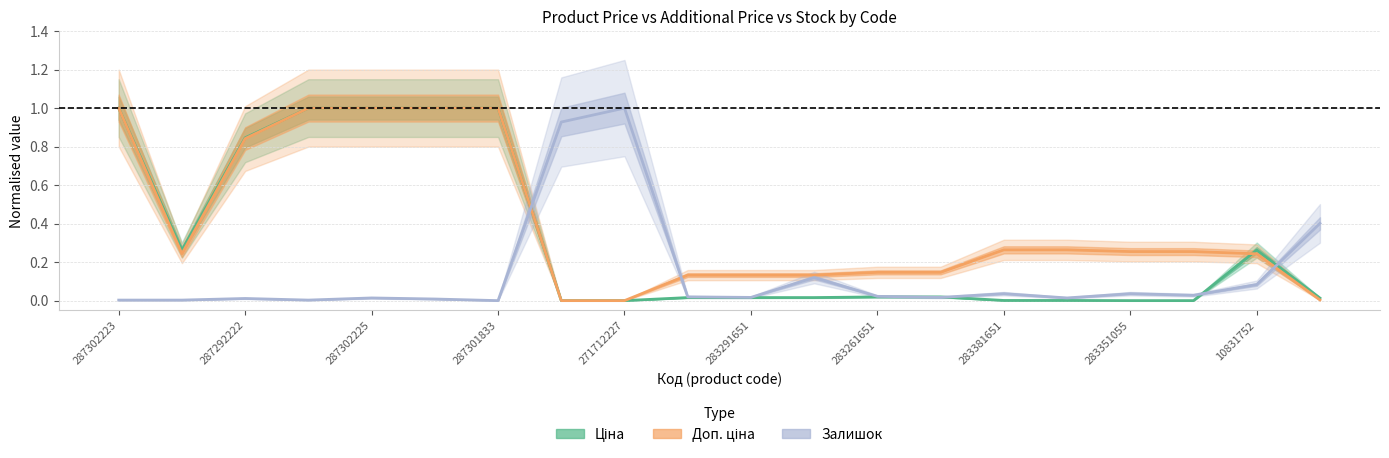

What is the sum of all Доп. ціна values?

8.1